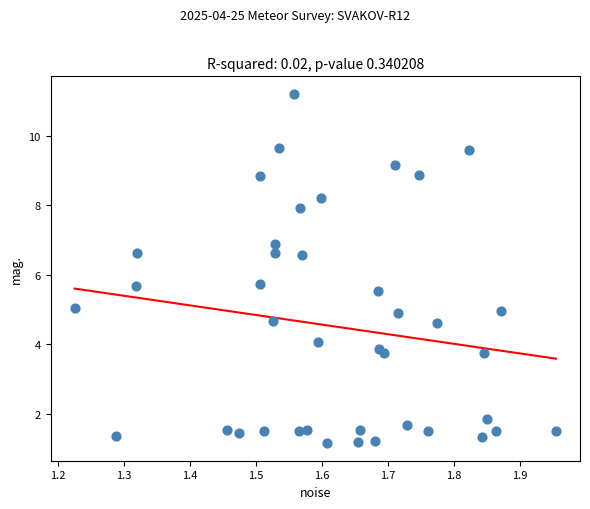

What is the range of Y values (max minus min)?

10.0